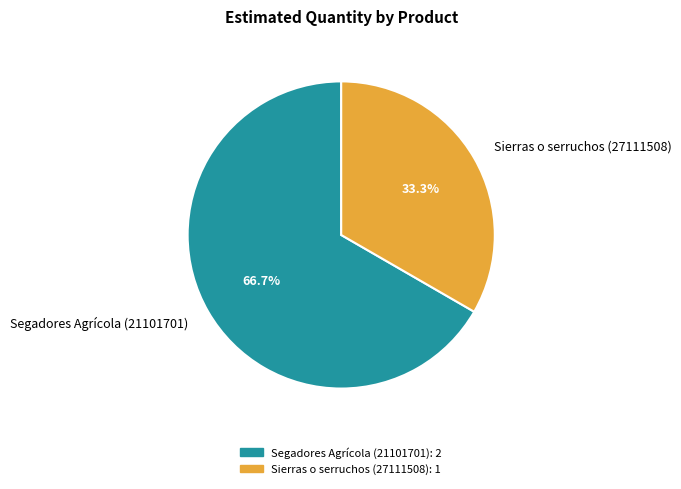

Rank the categories by value from lowest to highest.

Sierras o serruchos (27111508), Segadores Agrícola (21101701)